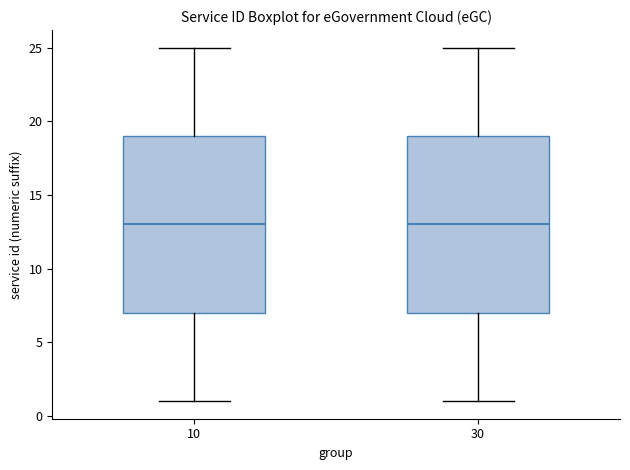

Where is the upper edge of the box at x = 30 on the y-axis? The values are not printed on the chart, so give them approximately, as read against the axis.

19